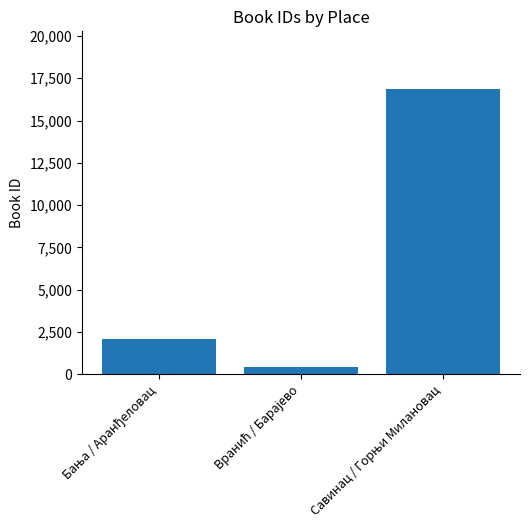

What is the value of the 1st bar from the left?

2069